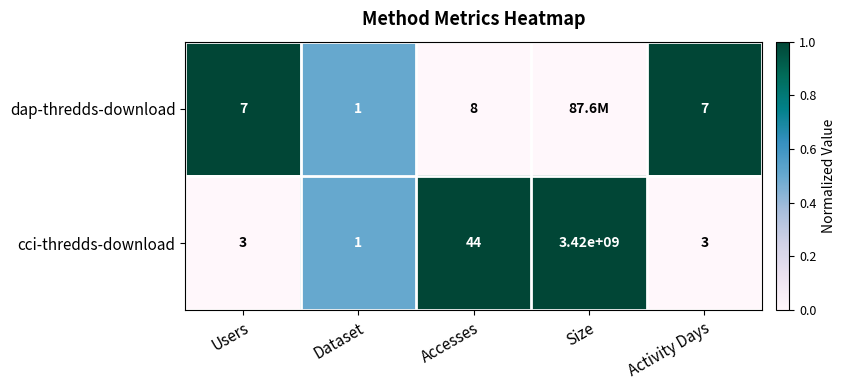

What is the maximum value shown in the chart?

1.0